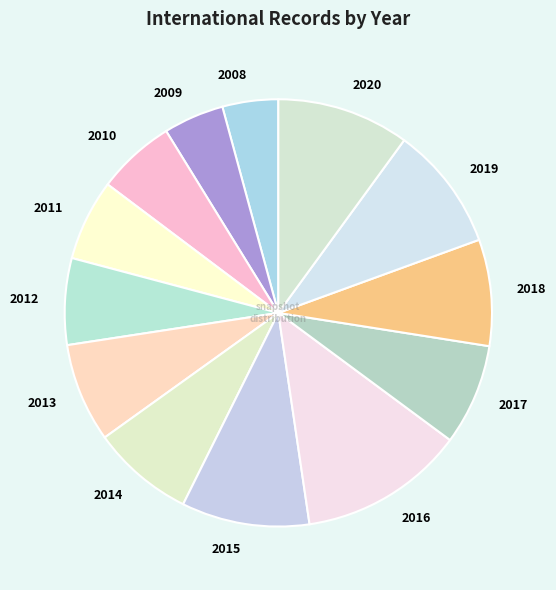

Is there any slice that represents more than half of the pie?

No